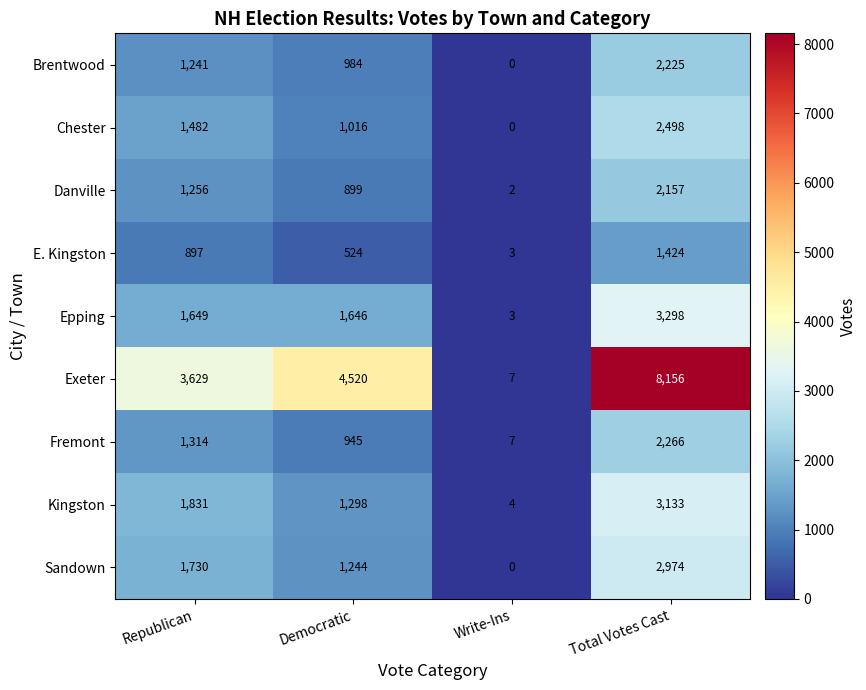

At how many categories does at least one series exceed 5?

4